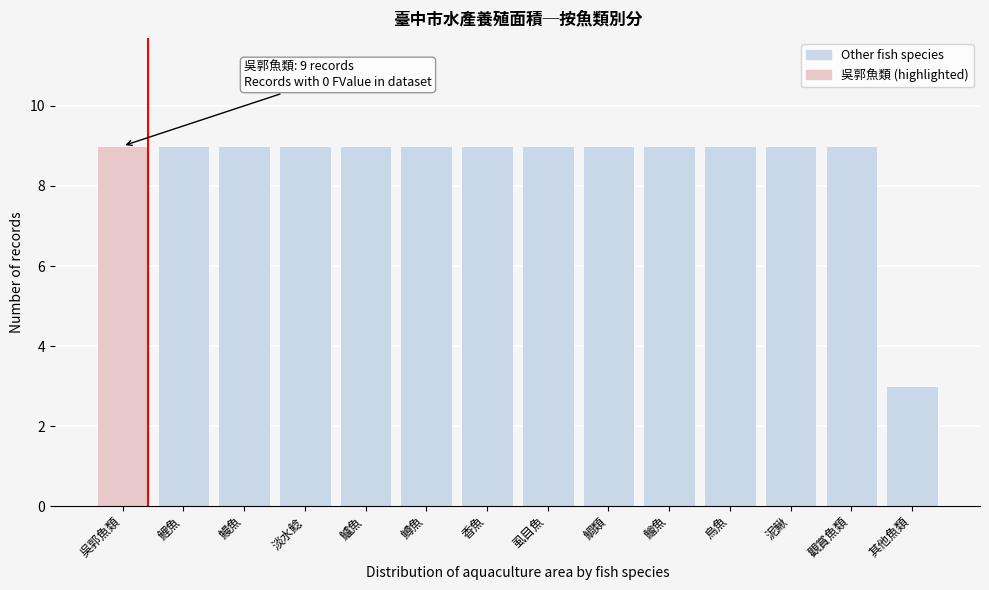

Reading right to left, transcribe all the data shown in this chart.

其他魚類=3	觀賞魚類=9	泥鰍=9	烏魚=9	鱠魚=9	鯛類=9	虱目魚=9	香魚=9	鱒魚=9	鱸魚=9	淡水鯰=9	鰻魚=9	鯉魚=9	吳郭魚類=9